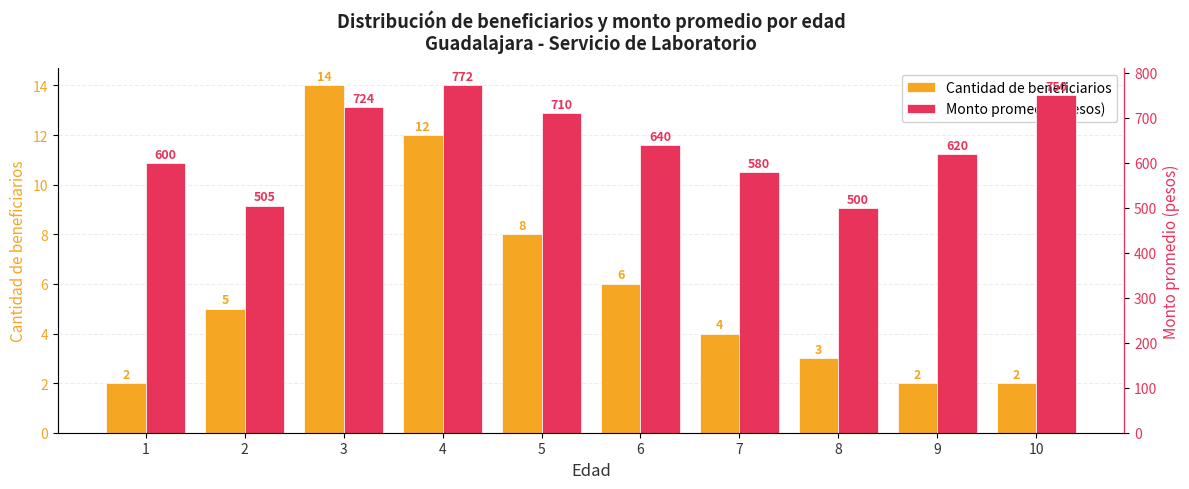

How many groups of bars are there?

10